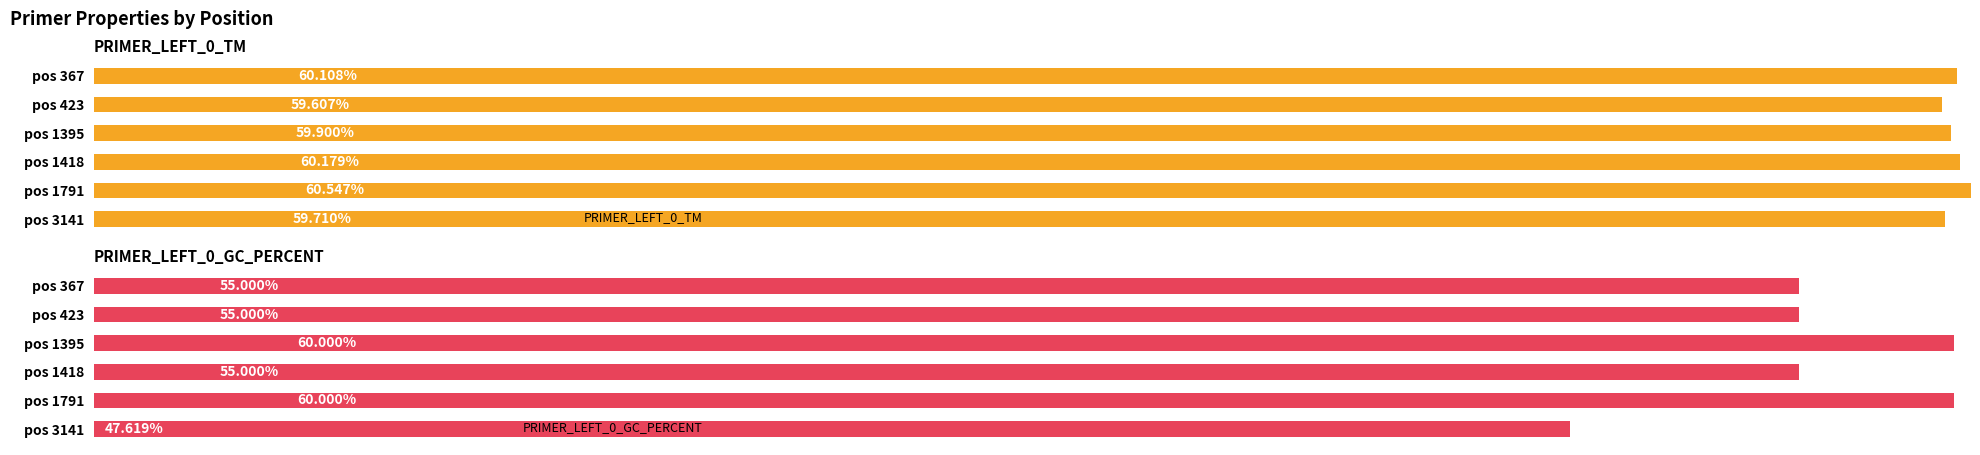

What is the spread (max minus min) of values at pos 1791?

0.5